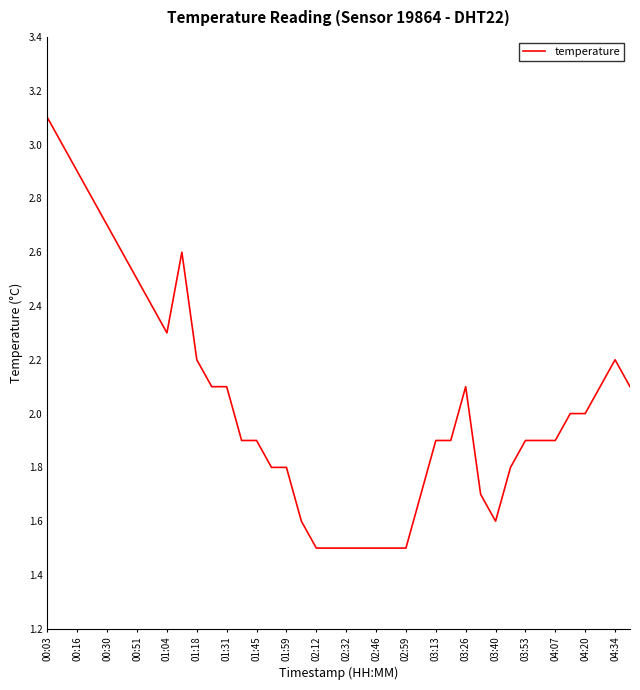

What is the minimum value shown in the chart?

1.5